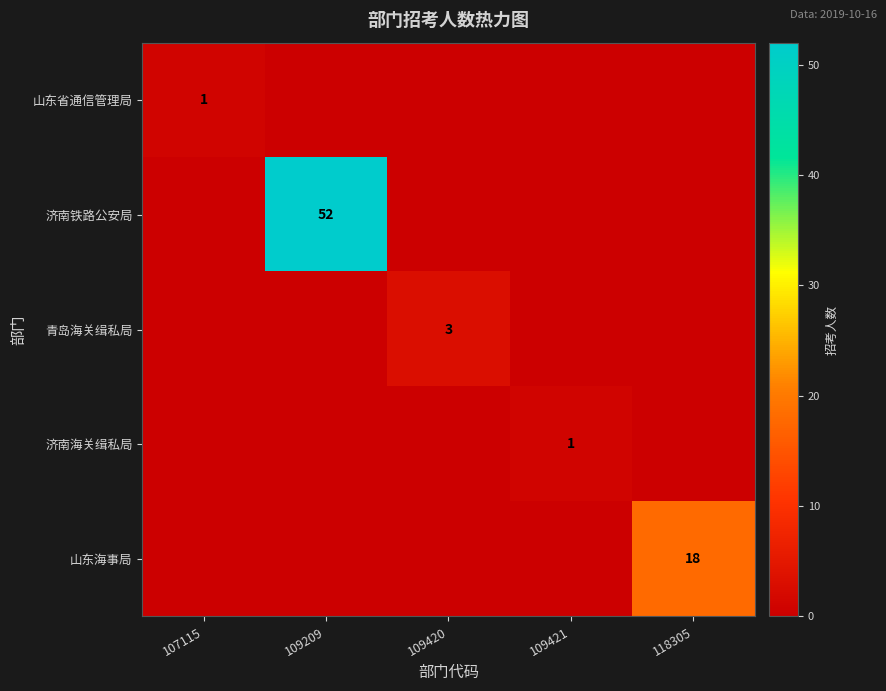

The 济南海关缉私局 series shows 1 at 109421. True or false?

True